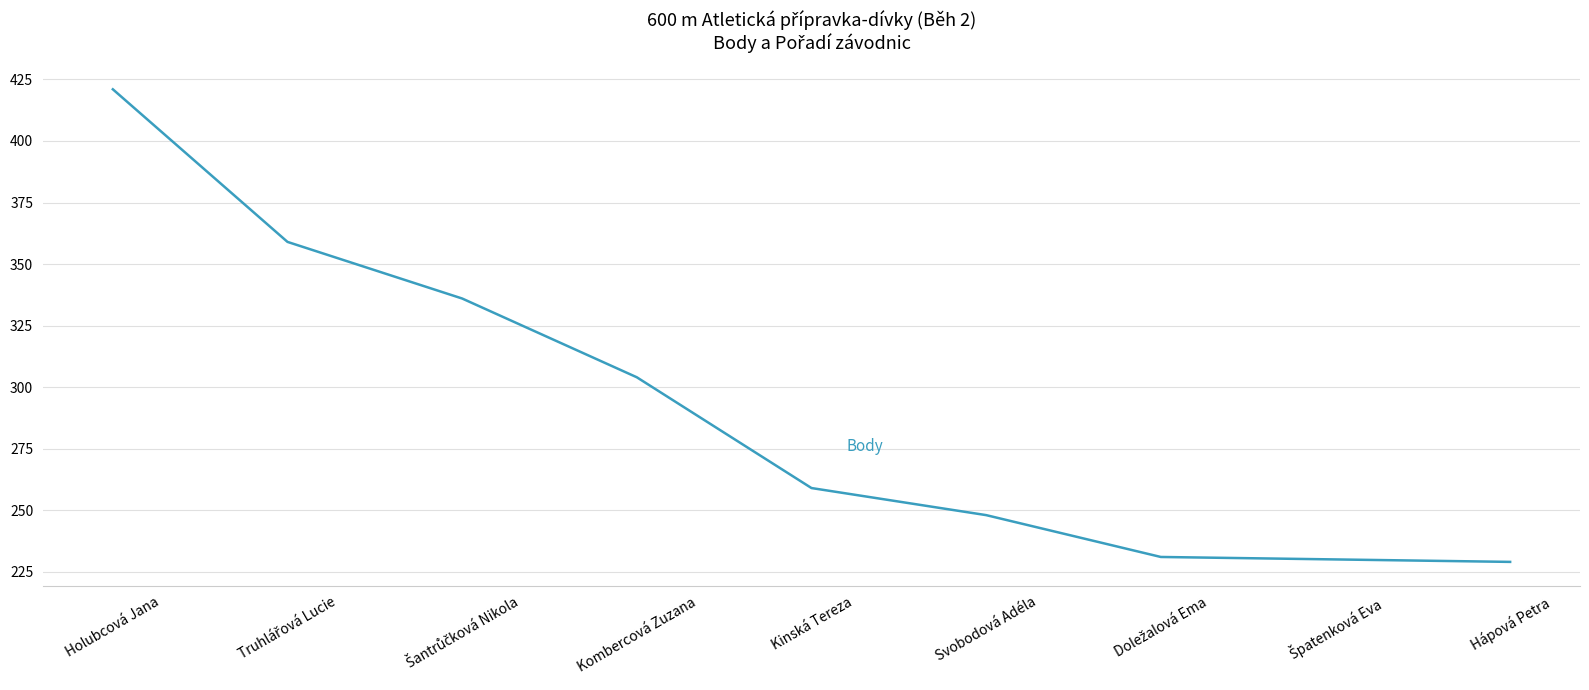

Reading left to right, transcribe all the data shown in this chart.

421	359	336	304	259	248	231	230	229